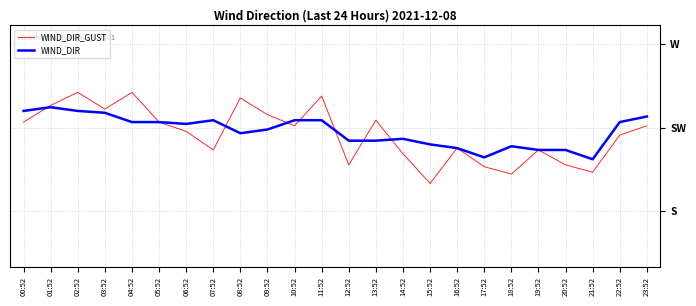

The WIND_DIR_GUST series shows 211 at 14:52. True or false?

True